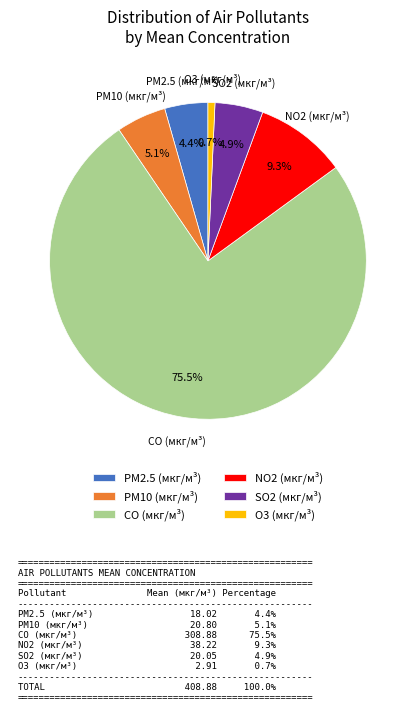

How many segments does this pie chart have?

6